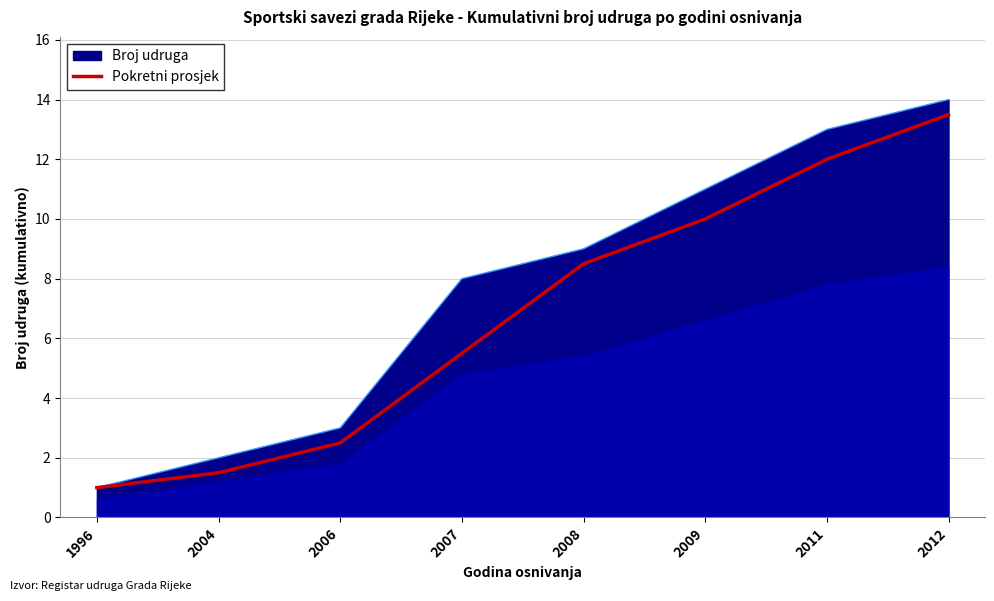

Does the chart have visible grid lines?

Yes